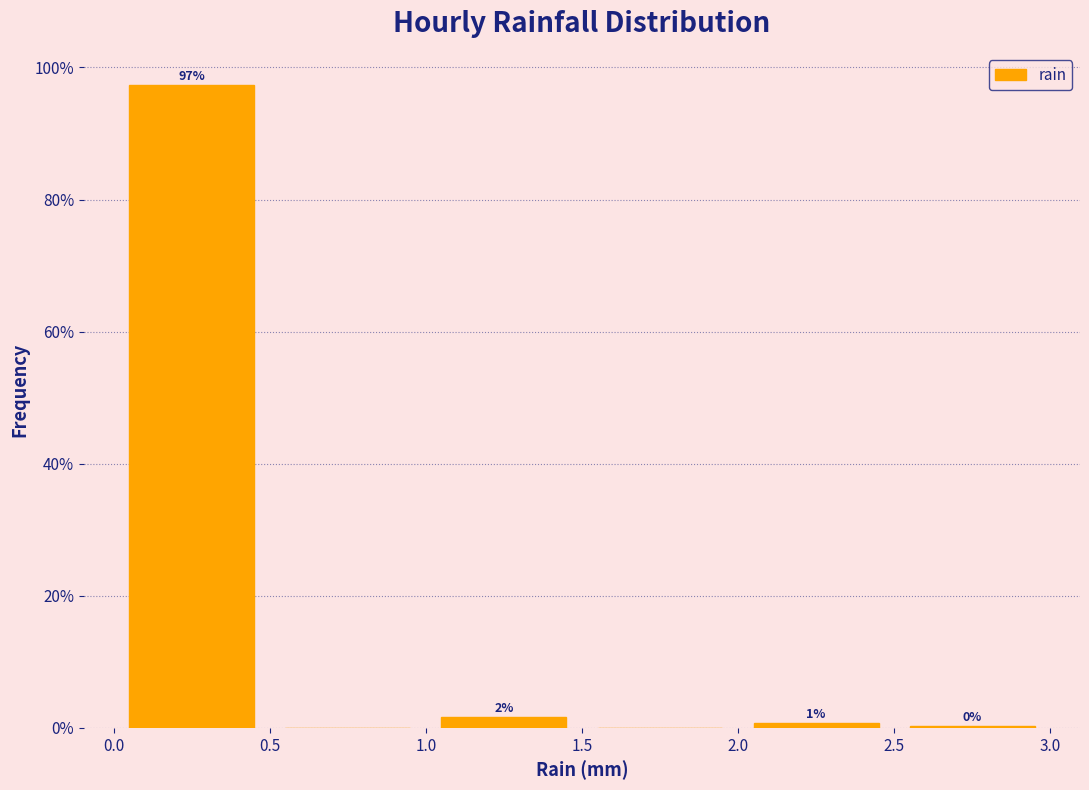

Over which range of the x-axis is the bar tallest?

0.0 to 0.5